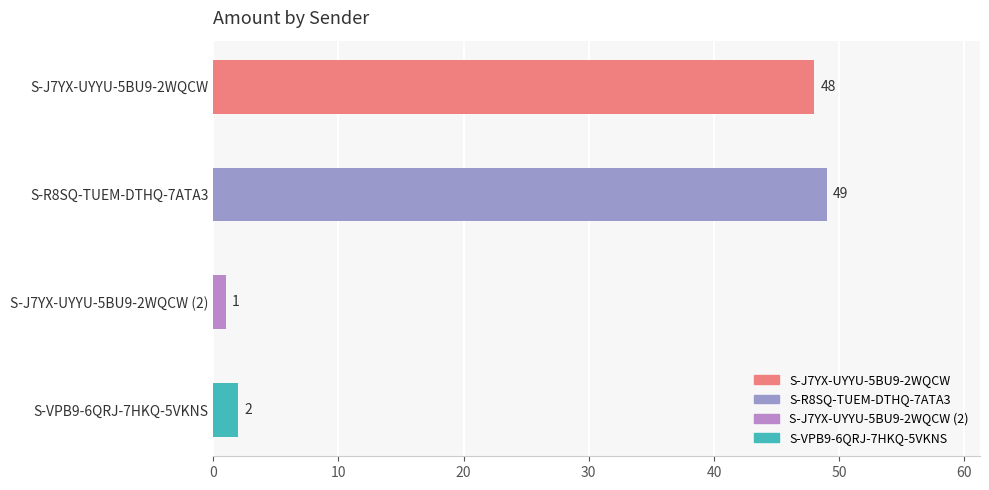

What is the approximate value at S-R8SQ-TUEM-DTHQ-7ATA3, to the nearest 10?

50